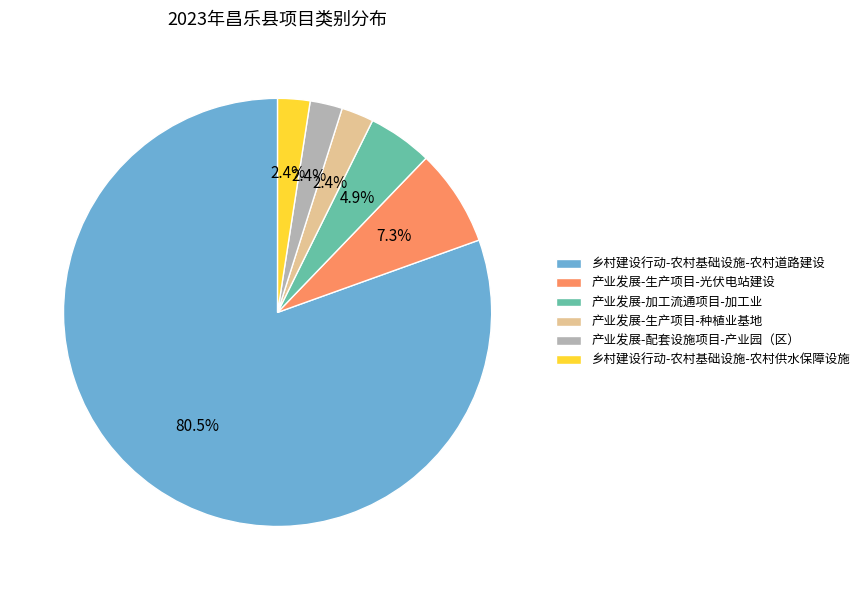

Which category has the biggest portion of the pie?

乡村建设行动-农村基础设施-农村道路建设